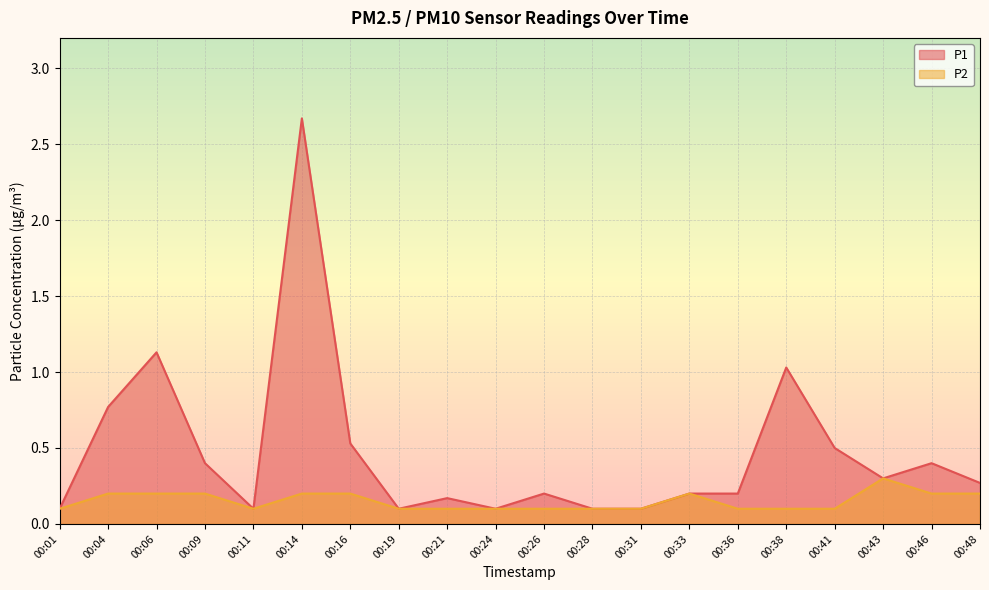

How many lines are shown in the chart?

2